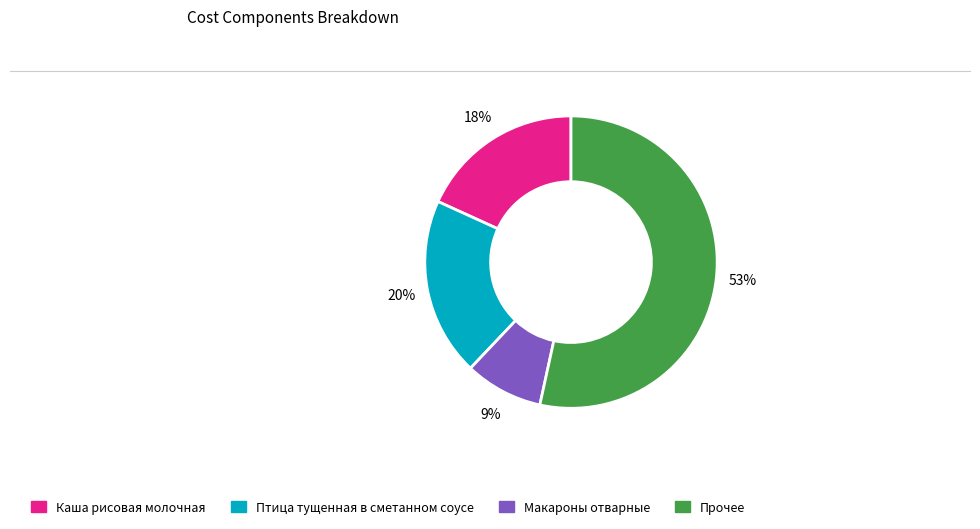

Is there any slice that represents more than half of the pie?

Yes